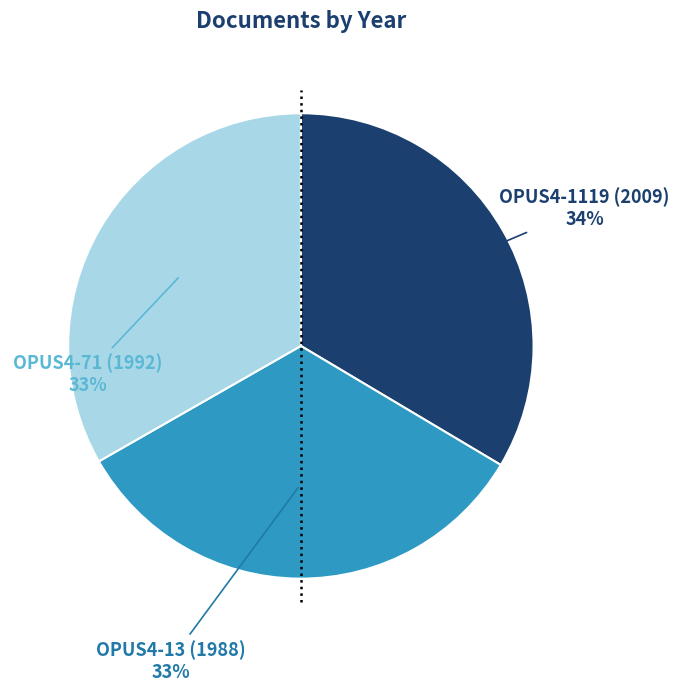

What percentage is the OPUS4-71 (1992) slice, to the nearest percent?

33%